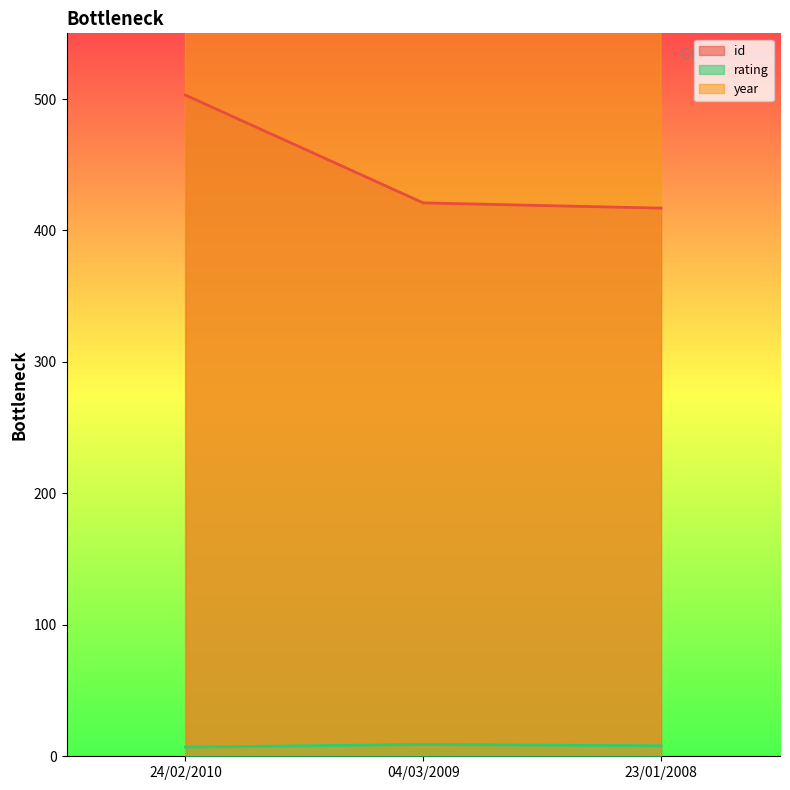

How many distinct data groups are displayed?

3